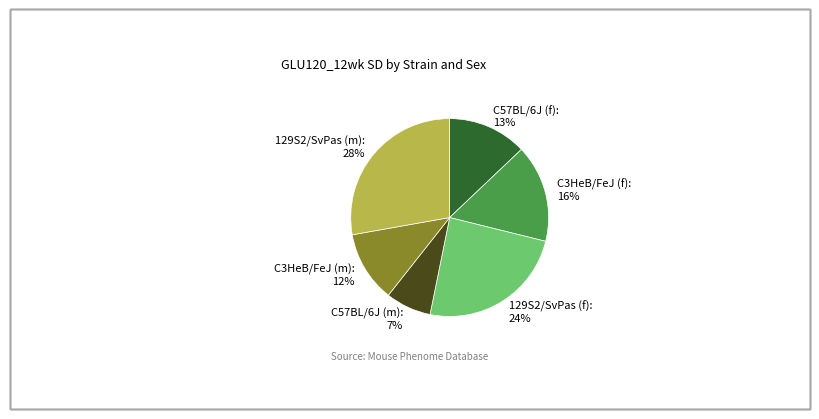

Count the number of slices in the pie.

6